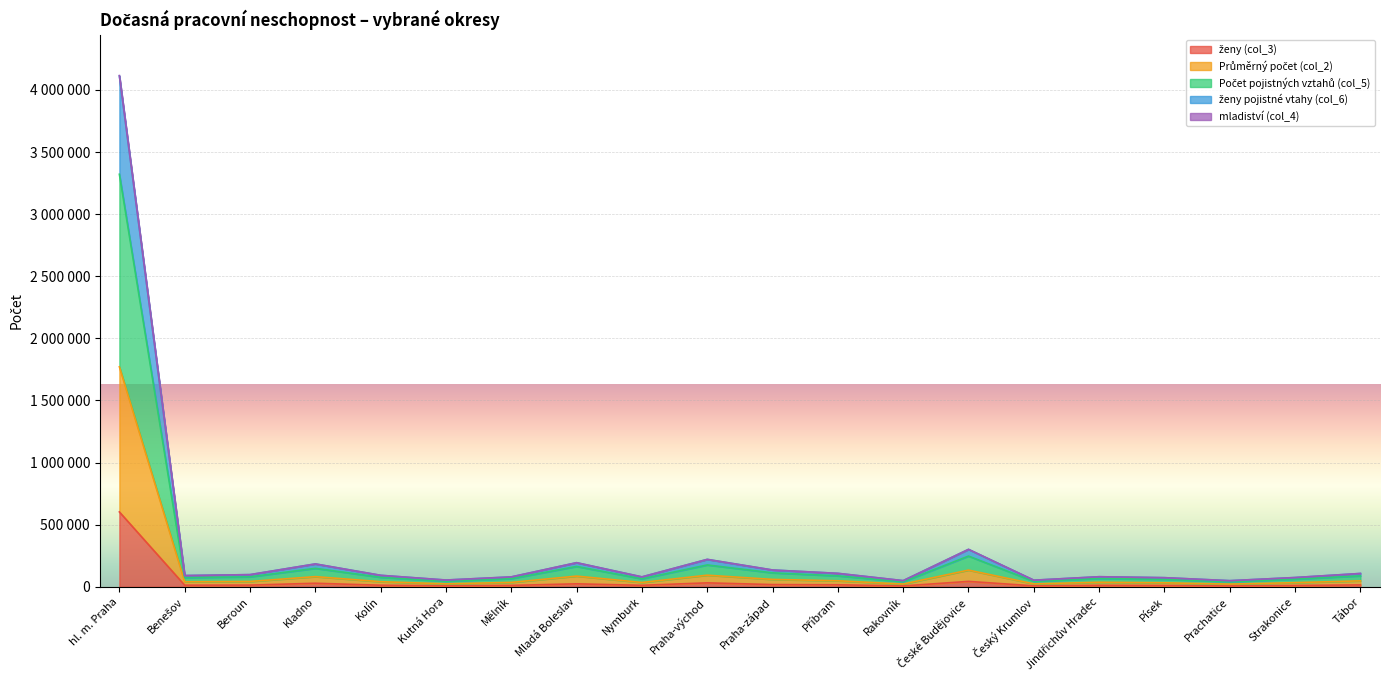

Which category has the highest value across all series?

hl. m. Praha